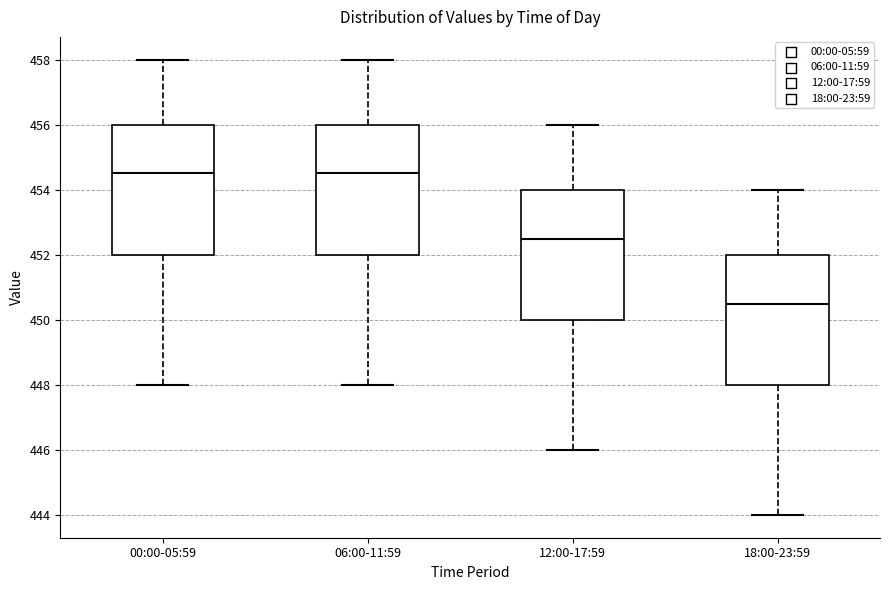

Reading left to right, transcribe this box plot: for each box, give where its median line is, the range the box spans, and where its two whiskers end, as read against the y-axis. The values are not printed on the chart, so give them approximately, as read against the axis.

00:00-05:59: median 454.6, box 452.0 to 456.0, whiskers 448.0 to 458.0
06:00-11:59: median 454.6, box 452.0 to 456.0, whiskers 448.0 to 458.0
12:00-17:59: median 452.6, box 450.0 to 454.0, whiskers 446.0 to 456.0
18:00-23:59: median 450.6, box 448.0 to 452.0, whiskers 444.0 to 454.0